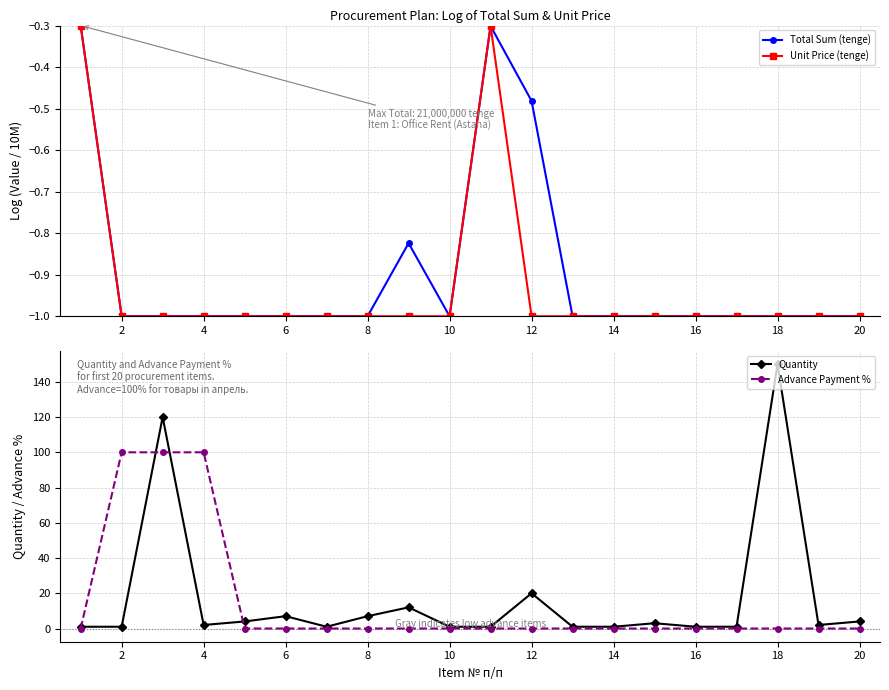

True or false: Advance Payment % and Unit Price (tenge) cross at least once.

False